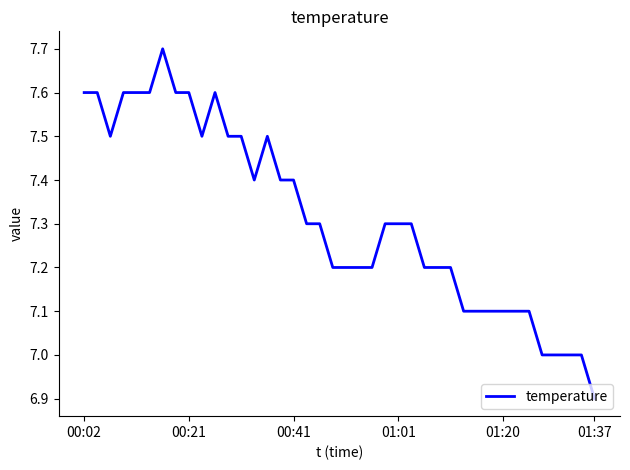

What is the smallest value displayed?

6.9